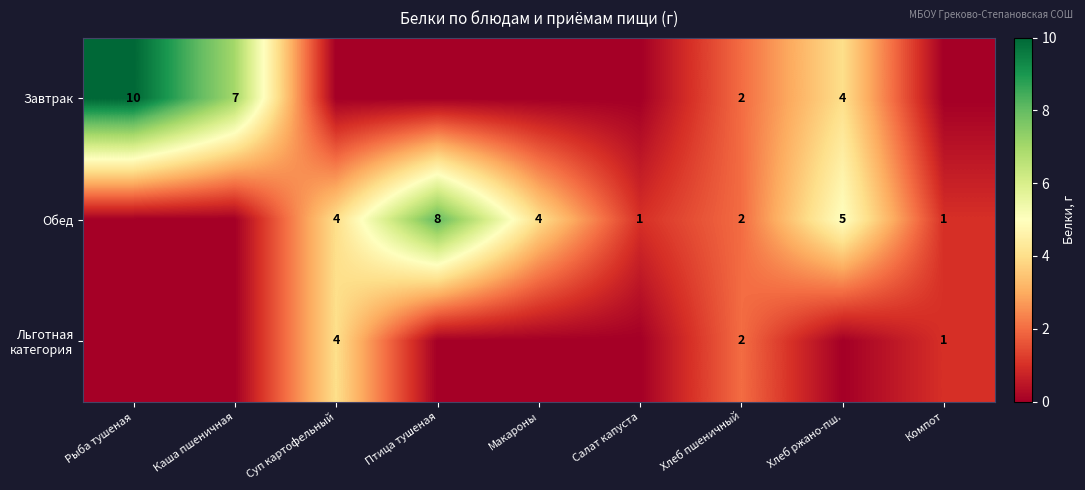

True or false: Обед has a value of 2 at Хлеб пшеничный.

True